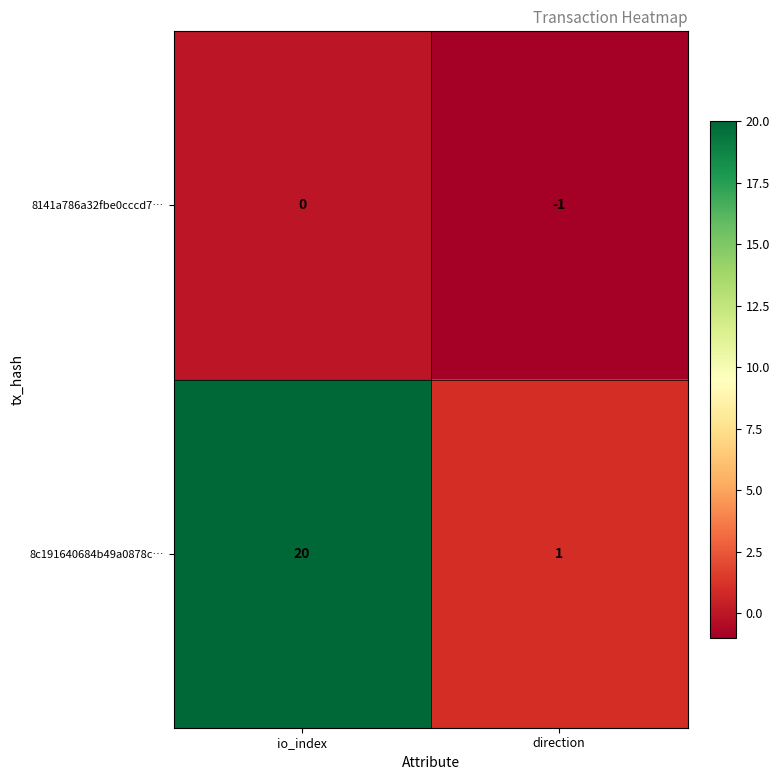

At which category does the chart reach its minimum across all series?

direction